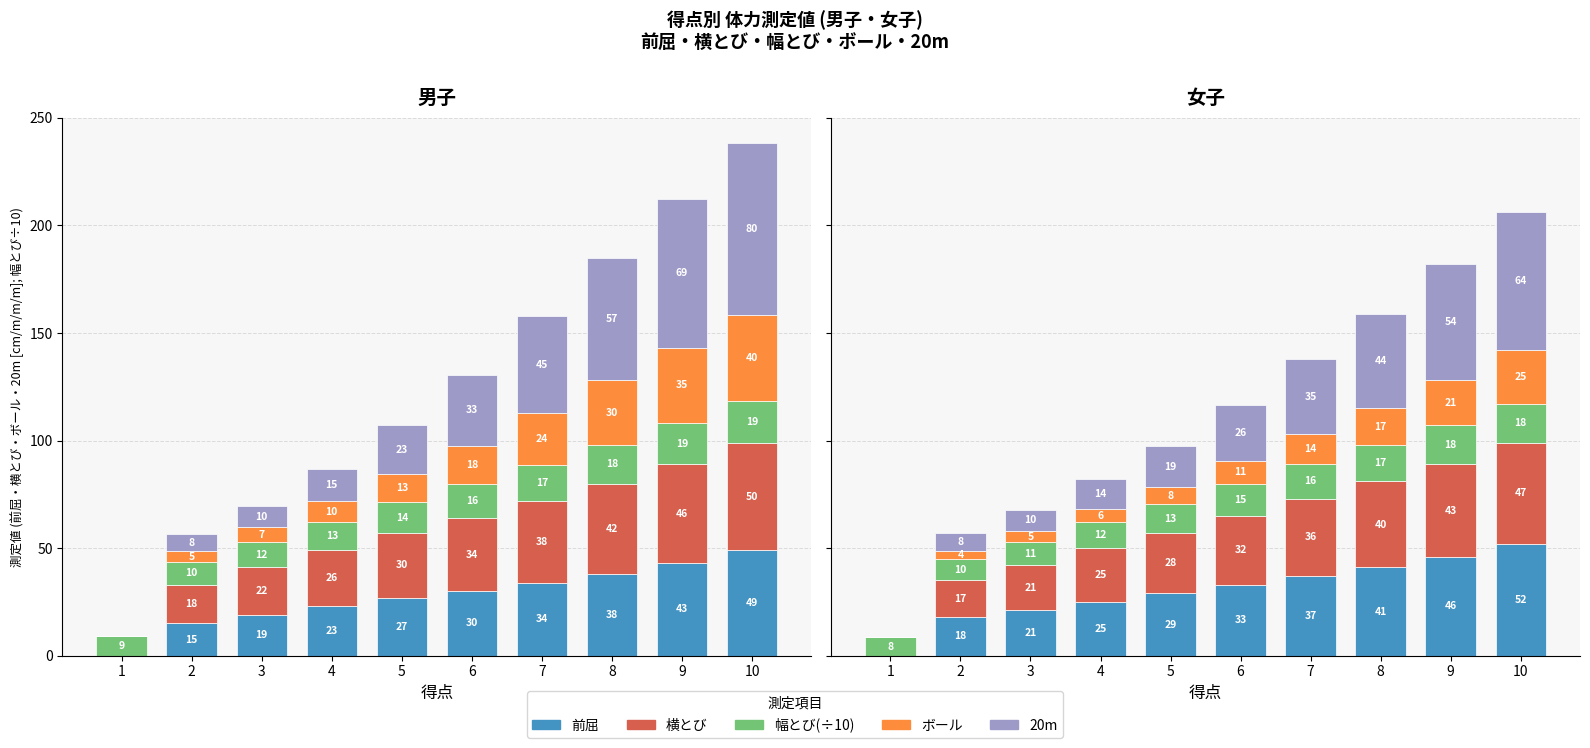

What is the sum of all 横とび values?

289.0